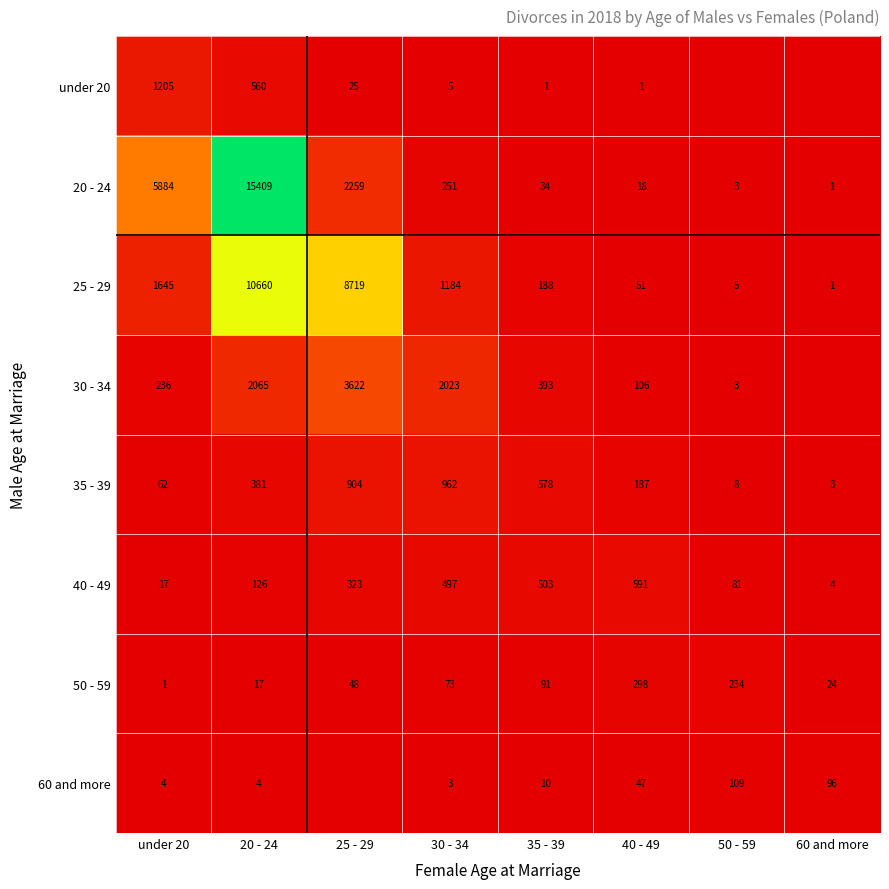

Rank the categories by 35 - 39 value from highest to lowest.

30 - 34, 25 - 29, 35 - 39, 20 - 24, 40 - 49, under 20, 50 - 59, 60 and more